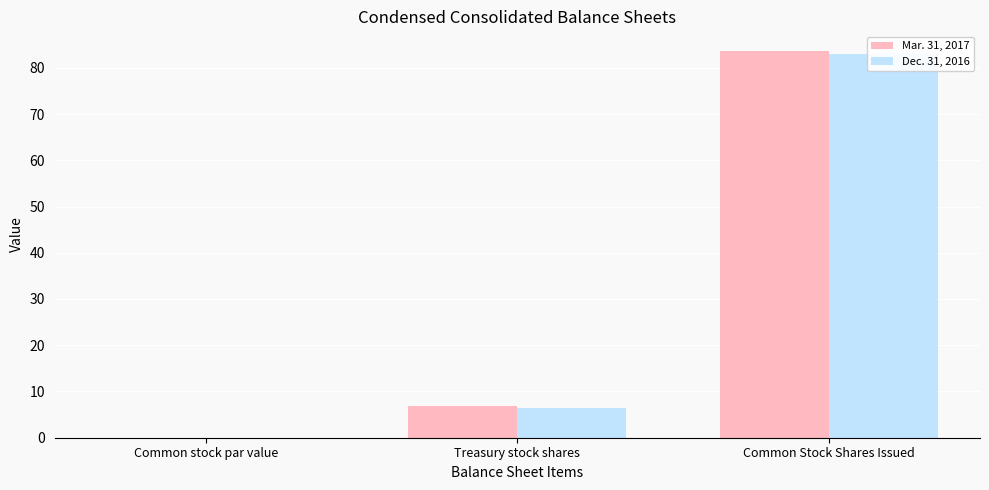

Between Common stock par value and Common Stock Shares Issued, which series saw the biggest shift?

Mar. 31, 2017